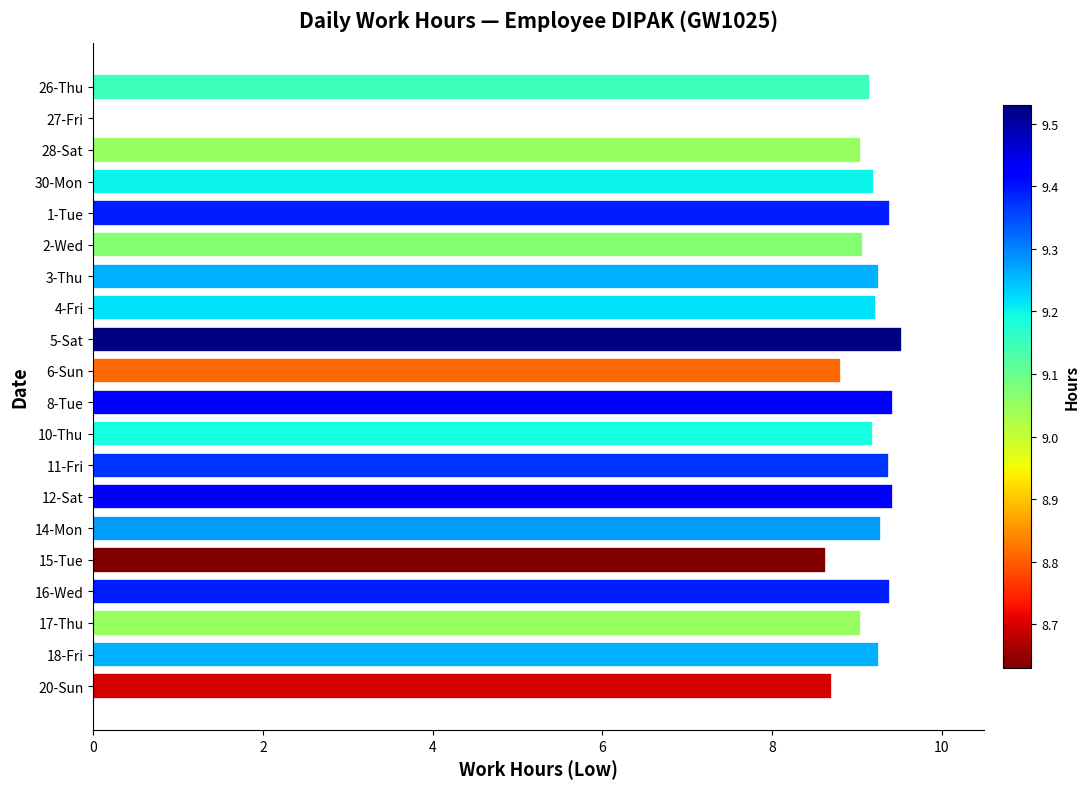

What is the ratio of the value at 15-Tue to the value at 17-Thu?

1.0